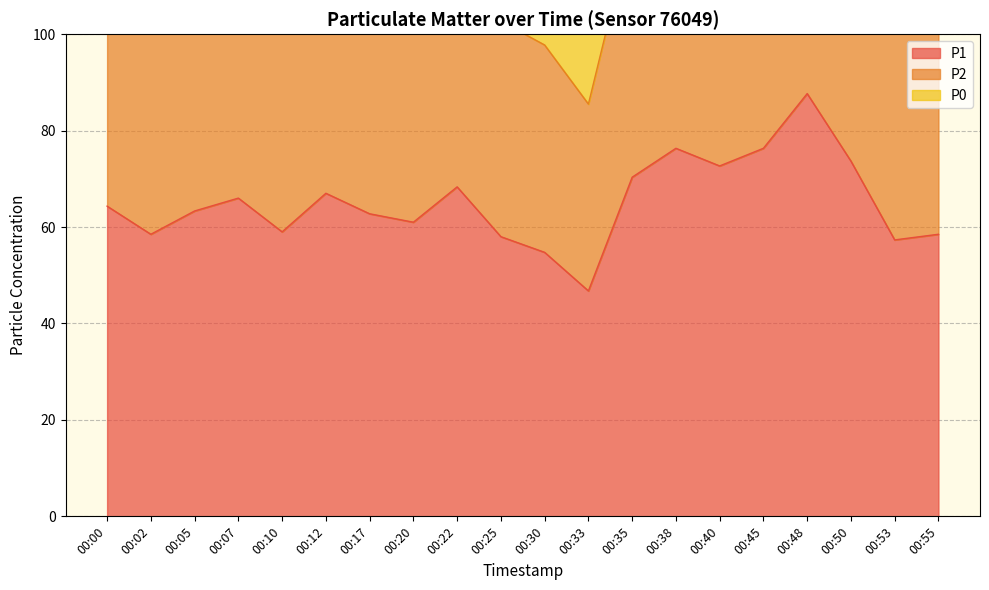

True or false: P1 has a value of 68.3 at 00:22.

True